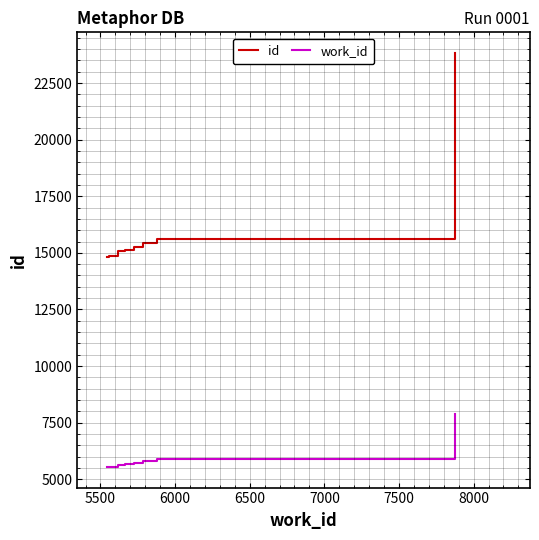

Is it true that id equals 23285 at 5500?

False